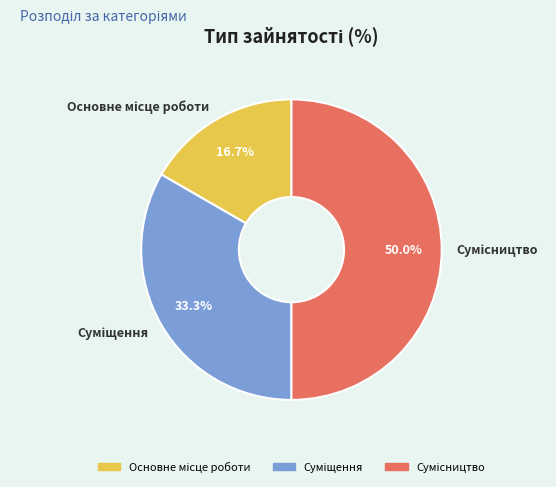

How many slices are in this pie chart?

3